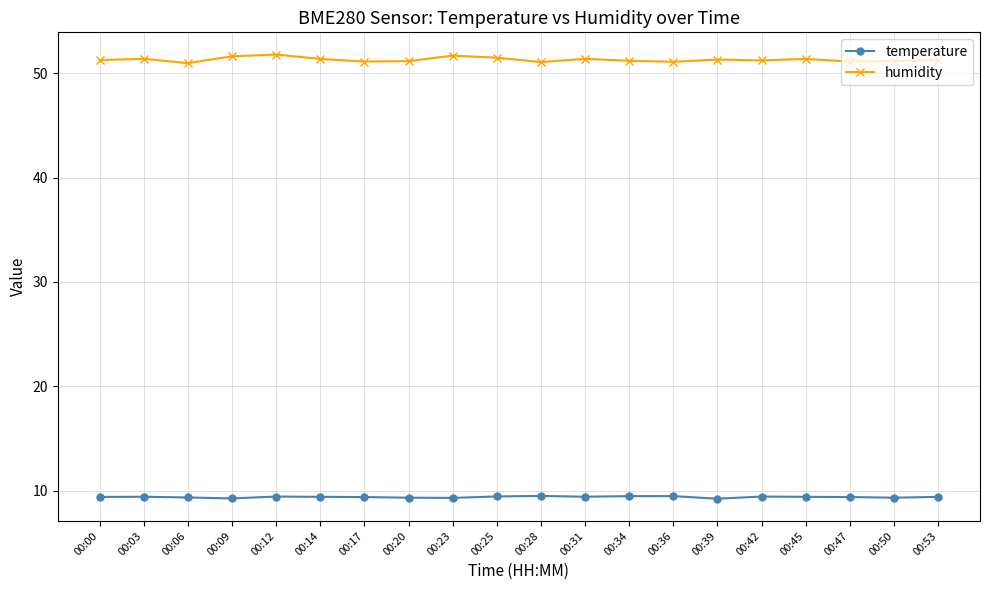

Where is the first local minimum for humidity?

00:06